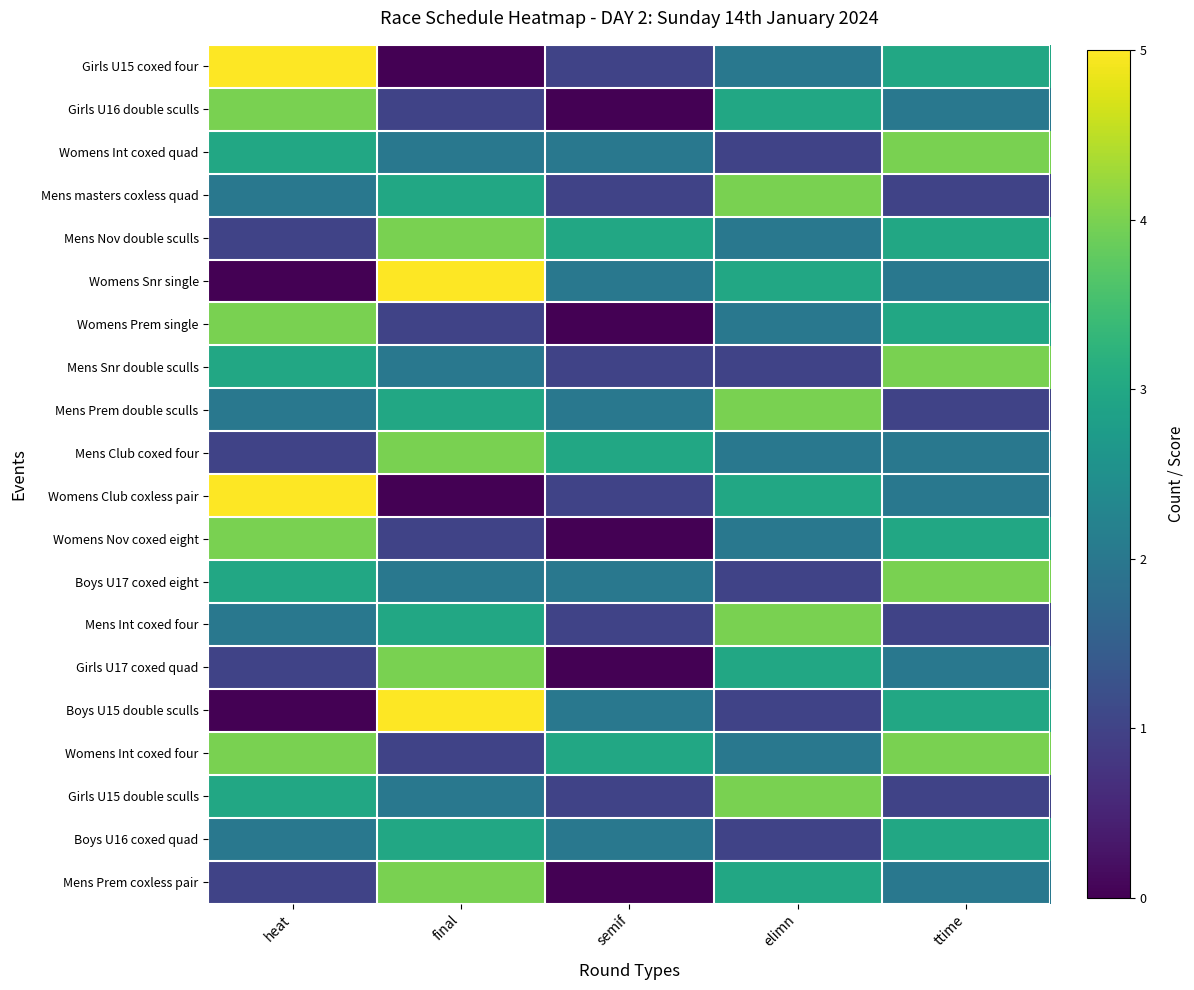

Which series has the largest total across all categories?

Womens Int coxed four